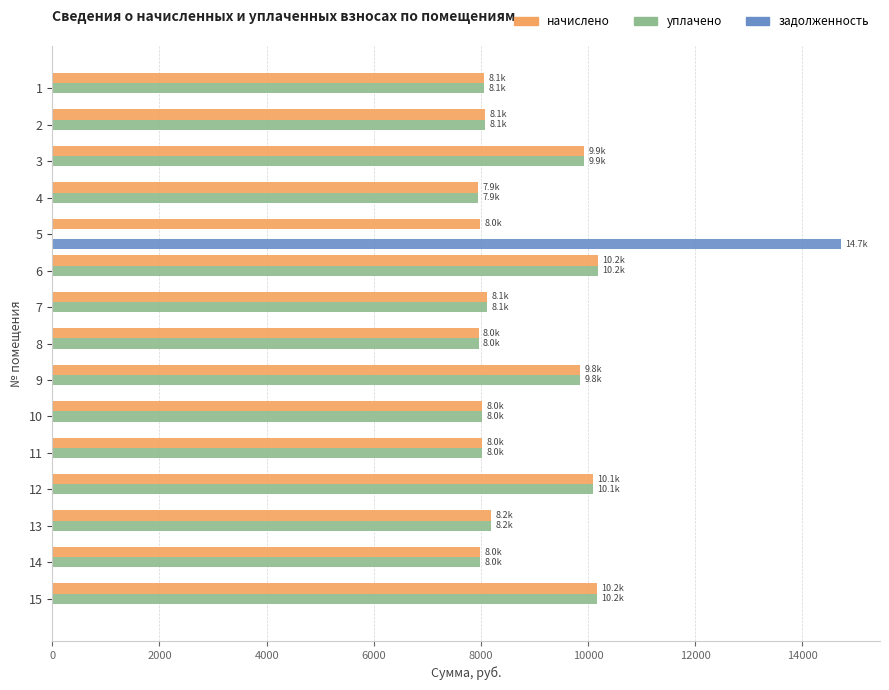

What is the total value across all series at 14?

15974.4